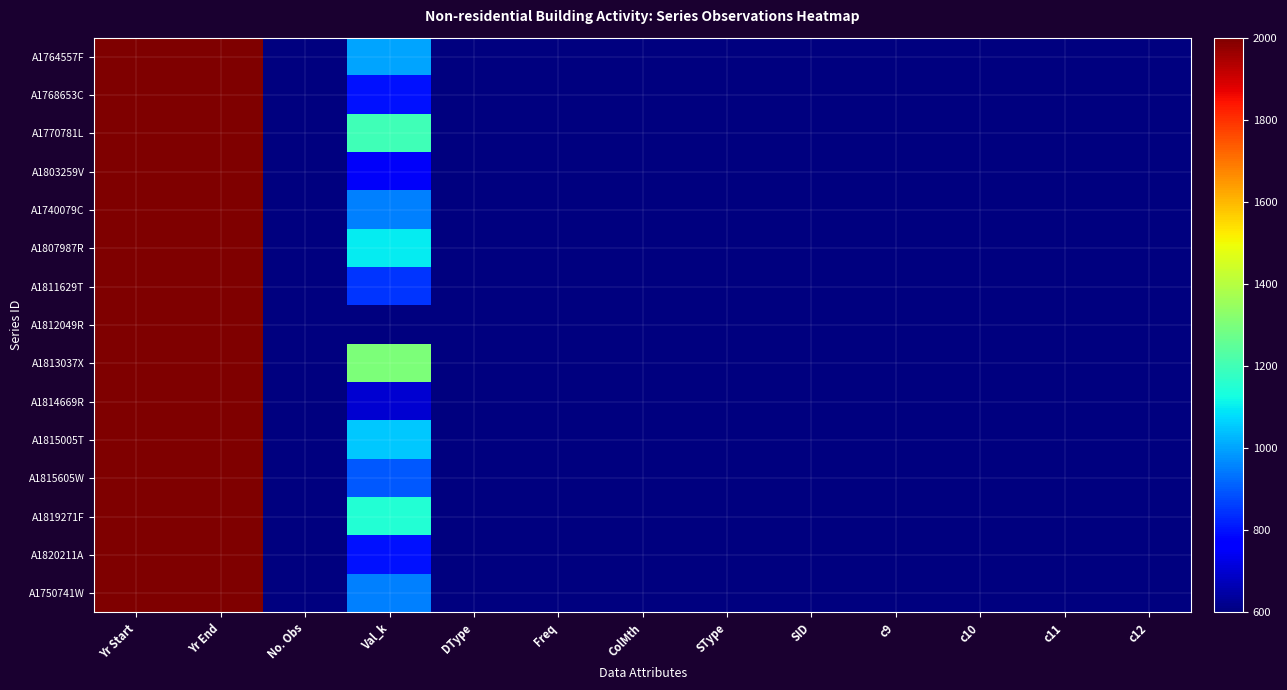

Count the number of categories in the chart.

13